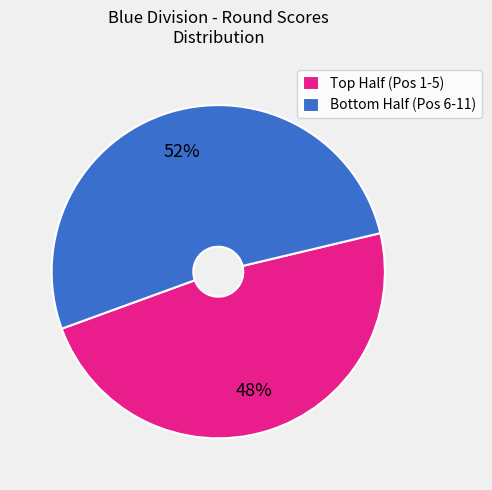

To the nearest percent, what is the difference between the largest and smallest slice percentages?

4%